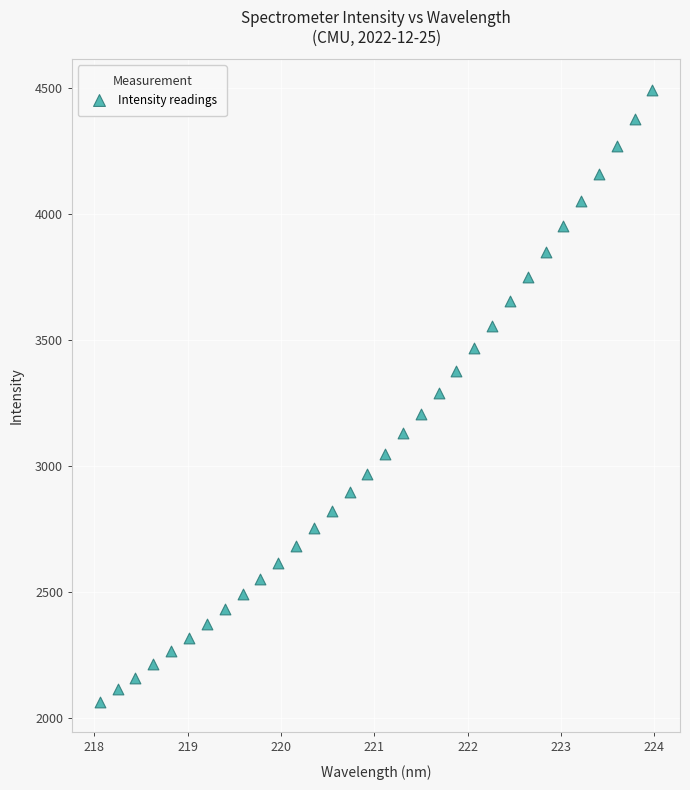

What is the range of Y values (max minus min)?

2428.6